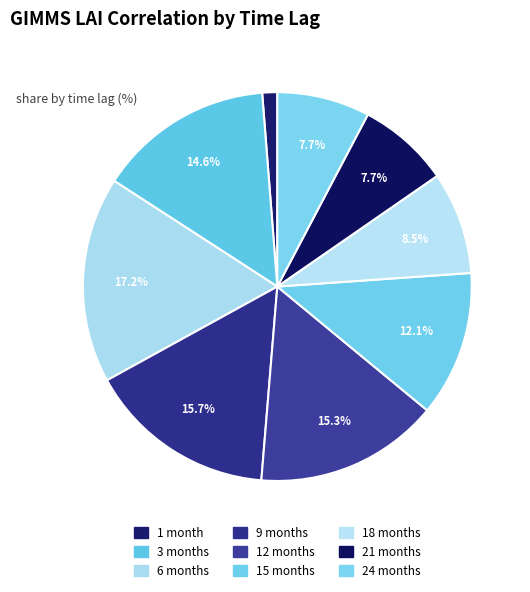

What percentage is NOT represented by 21 months?

92.3%